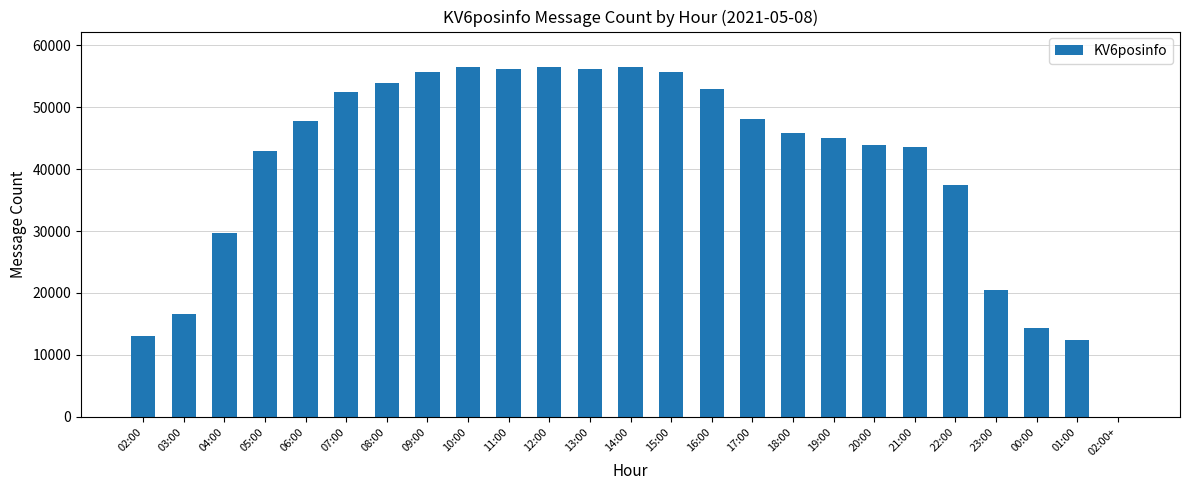

What is the greatest value displayed?

56570